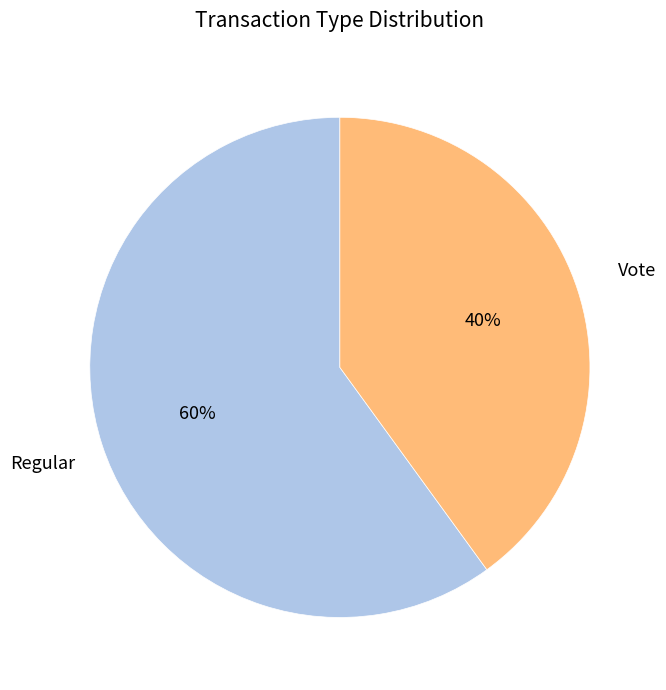

What is the largest slice in the pie chart?

Regular